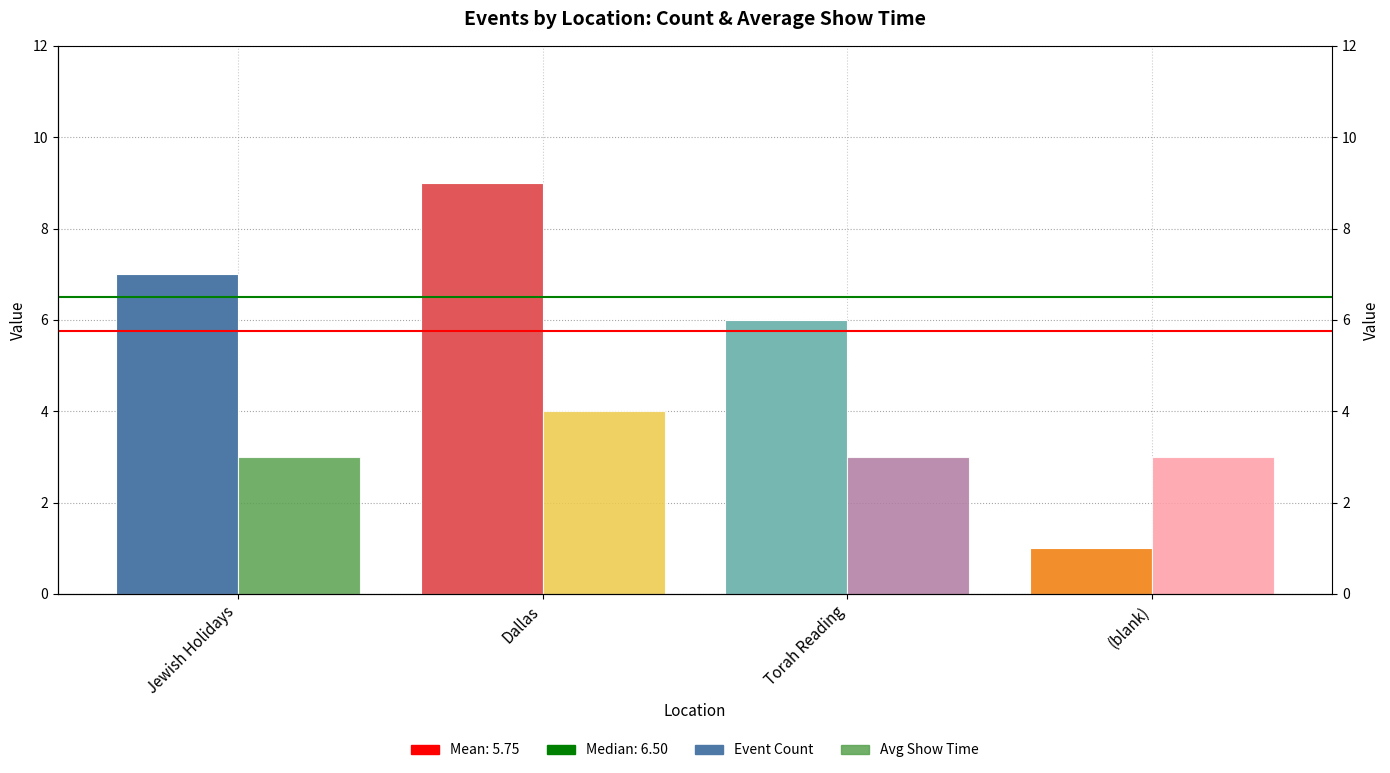

What is the value of the Avg Show Time bar at the 4th from the left?

3